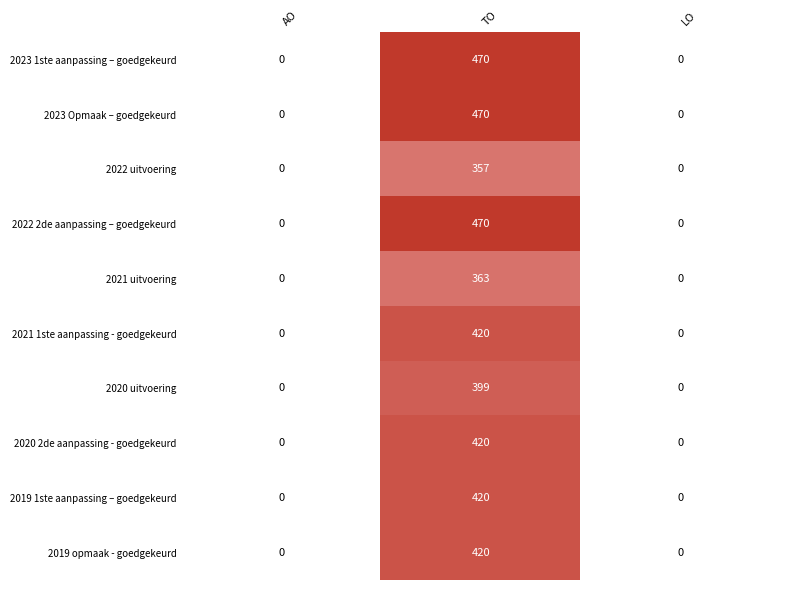

Is it true that 2021 uitvoering equals 77 at TO?

False